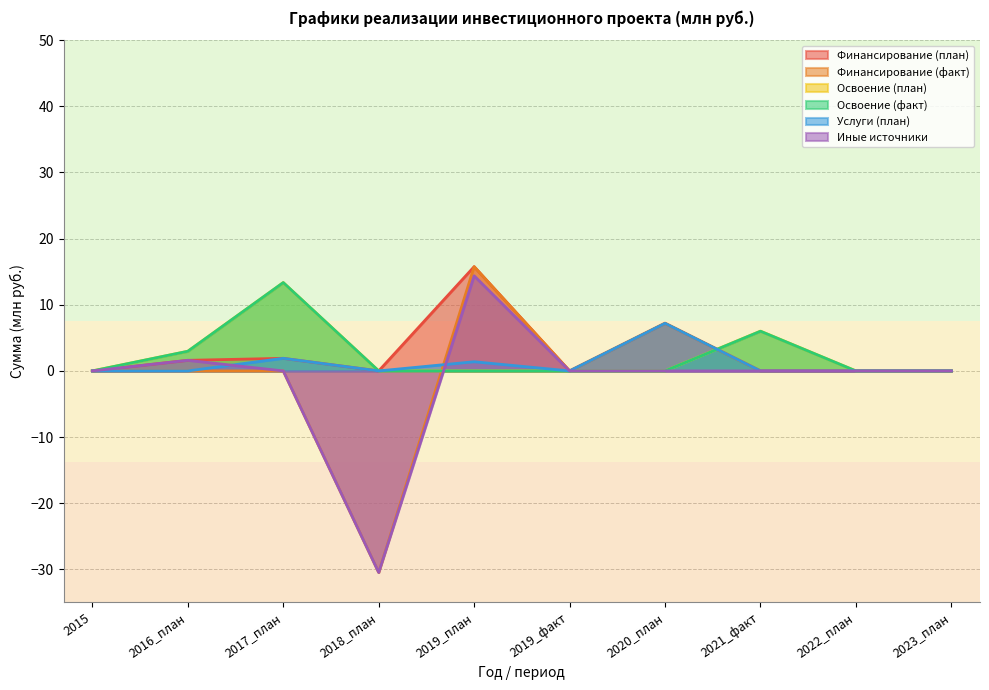

How many times do Освоение (факт) and Иные источники cross each other?

1